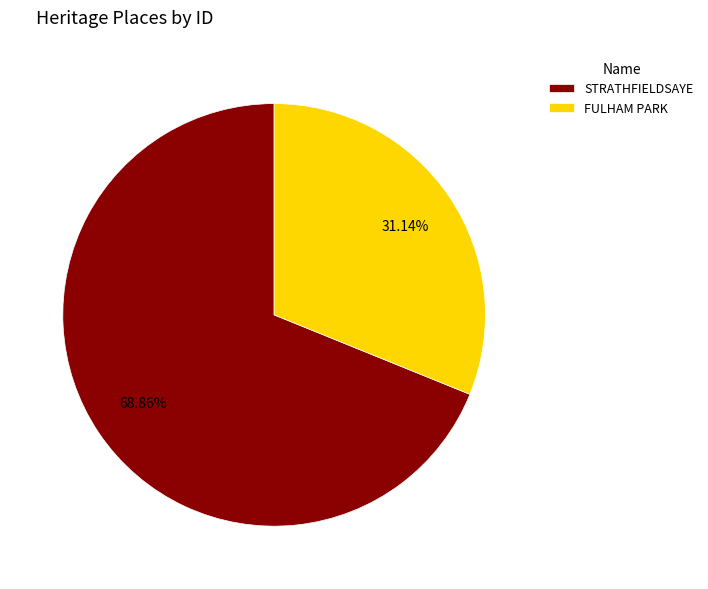

What portion of the pie excludes FULHAM PARK?

68.9%